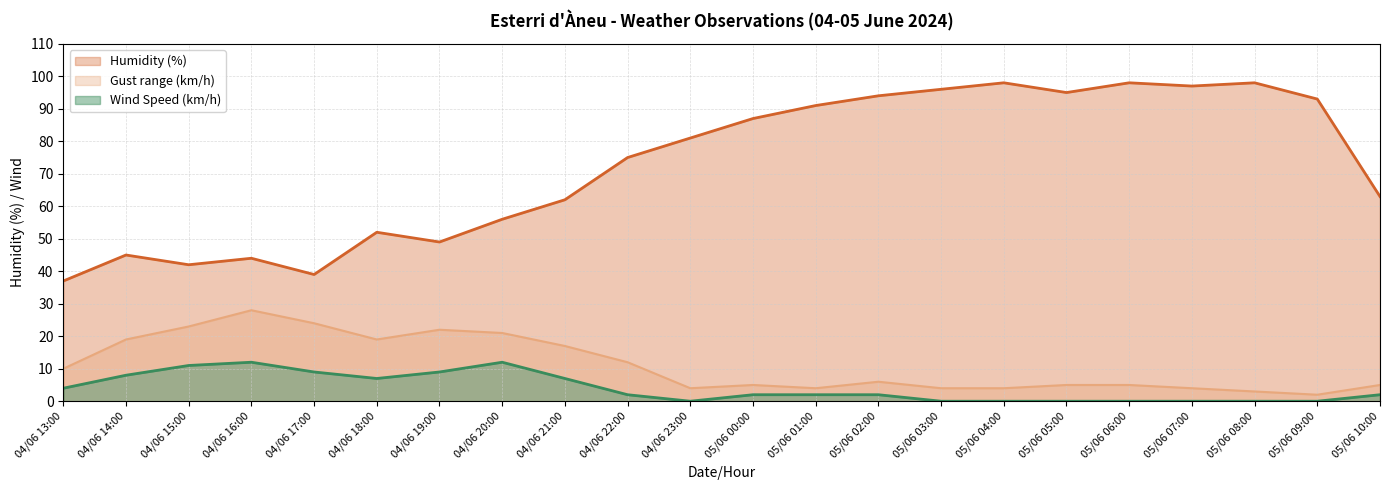

The value of Wind Speed (km/h) at 04/06 20:00 is 19. True or false?

False